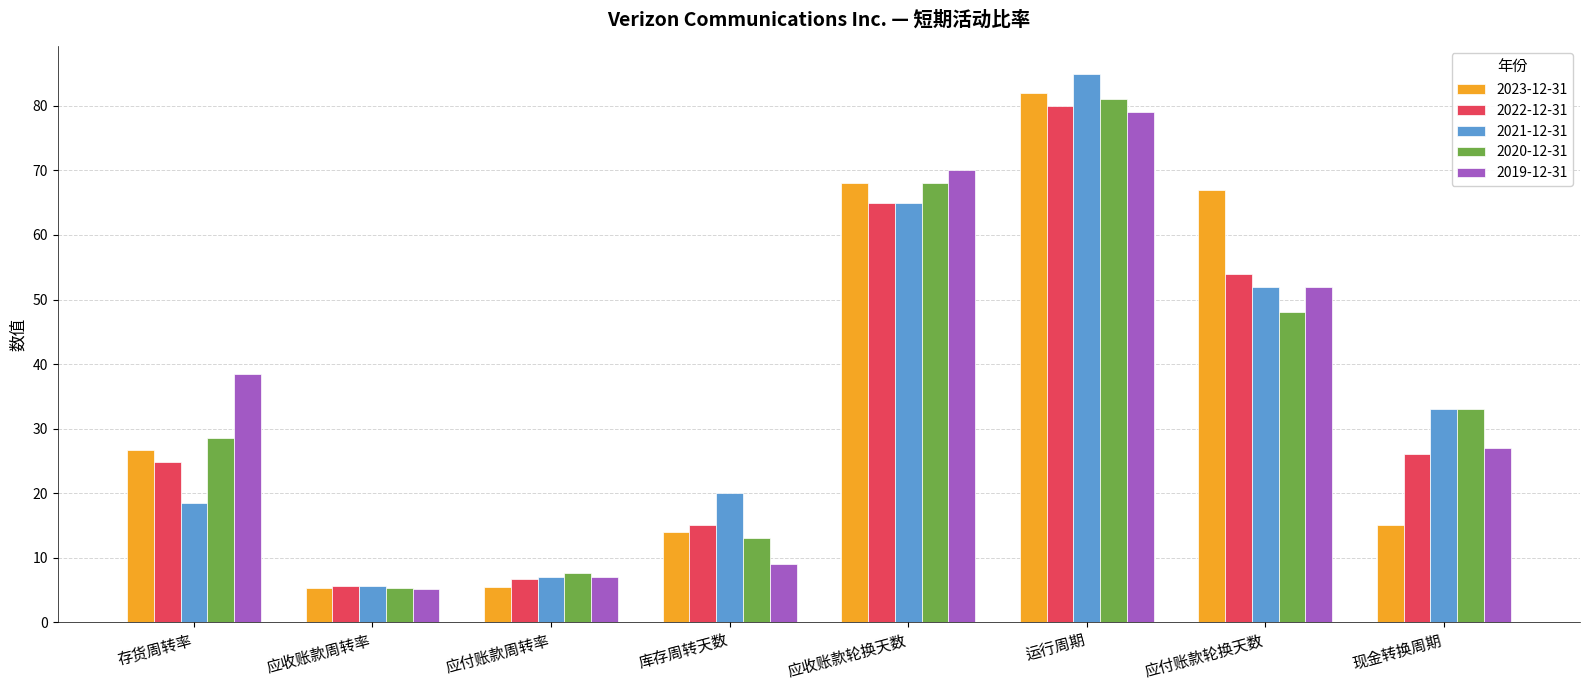

What is the difference between the highest and lowest values at 现金转换周期?

18.0